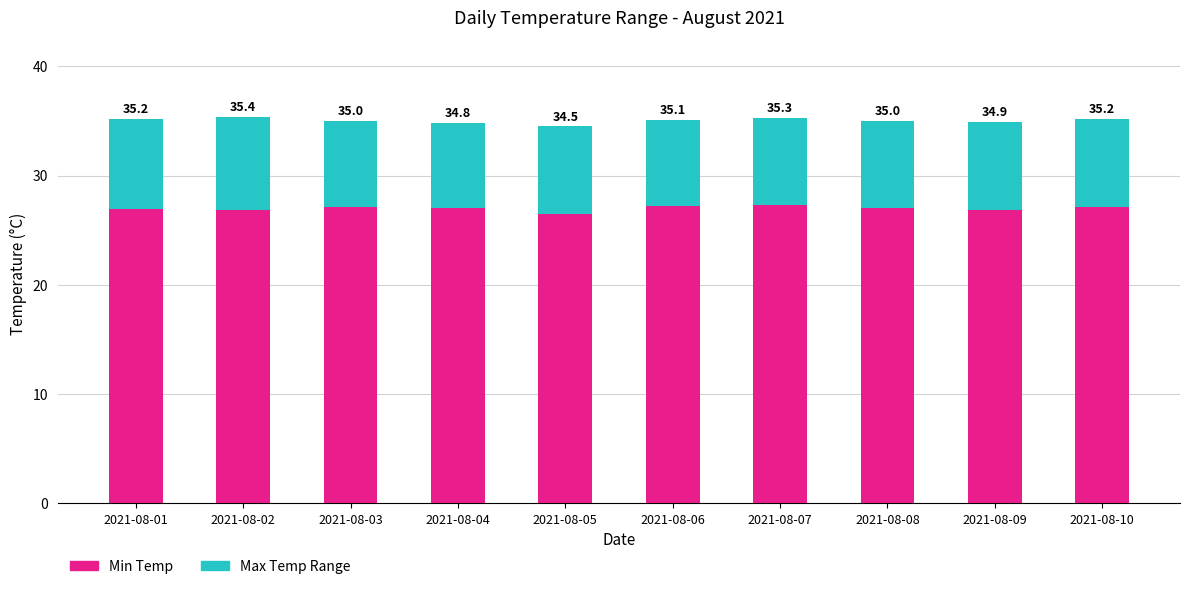

The value of Max Temp Range at 2021-08-02 is 8.6. True or false?

True